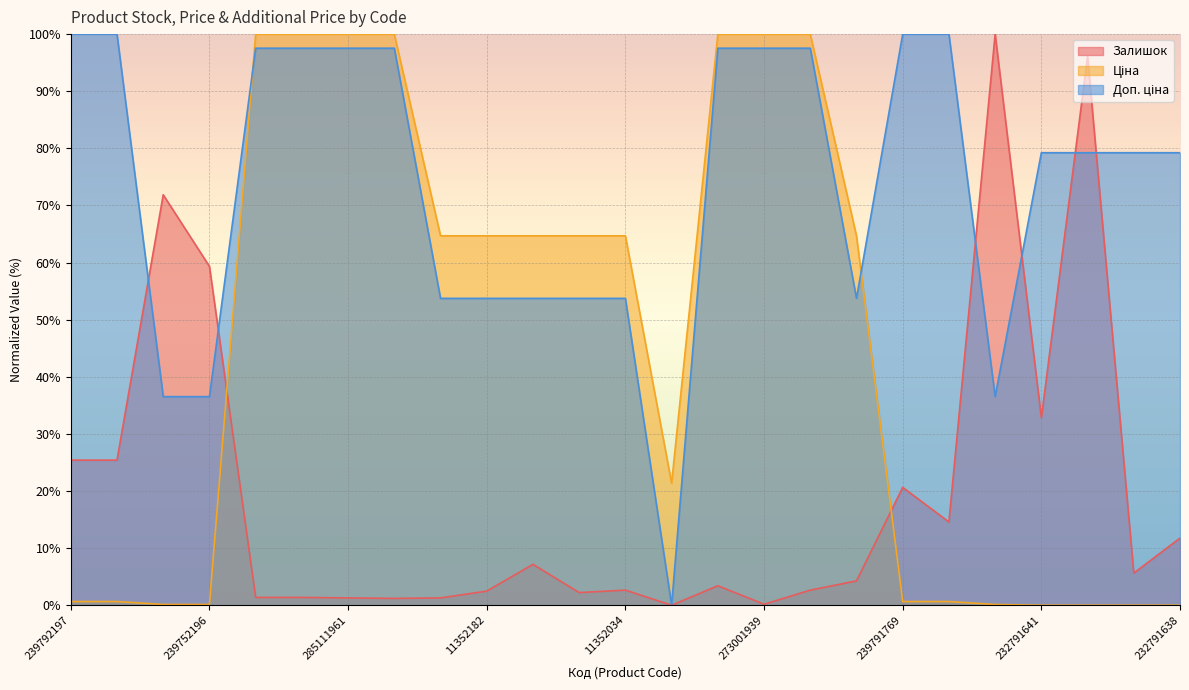

Reading left to right, transcribe all the data shown in this chart.

Залишок: 25.4	25.4	71.9	59.3	1.4	1.4	1.3	1.2	1.3	2.5	7.2	2.2	2.6	0.0	3.4	0.2	2.6	4.3	20.6	14.6	100.0	32.8	96.1	5.6	11.8
Ціна: 0.6	0.6	0.1	0.1	100.0	100.0	100.0	100.0	64.7	64.7	64.7	64.7	64.7	21.4	100.0	100.0	100.0	64.7	0.6	0.6	0.1	0.0	0.0	0.0	0.0
Доп. ціна: 100.0	100.0	36.5	36.5	97.5	97.5	97.5	97.5	53.7	53.7	53.7	53.7	53.7	0.0	97.5	97.5	97.5	53.7	100.0	100.0	36.5	79.2	79.2	79.2	79.2